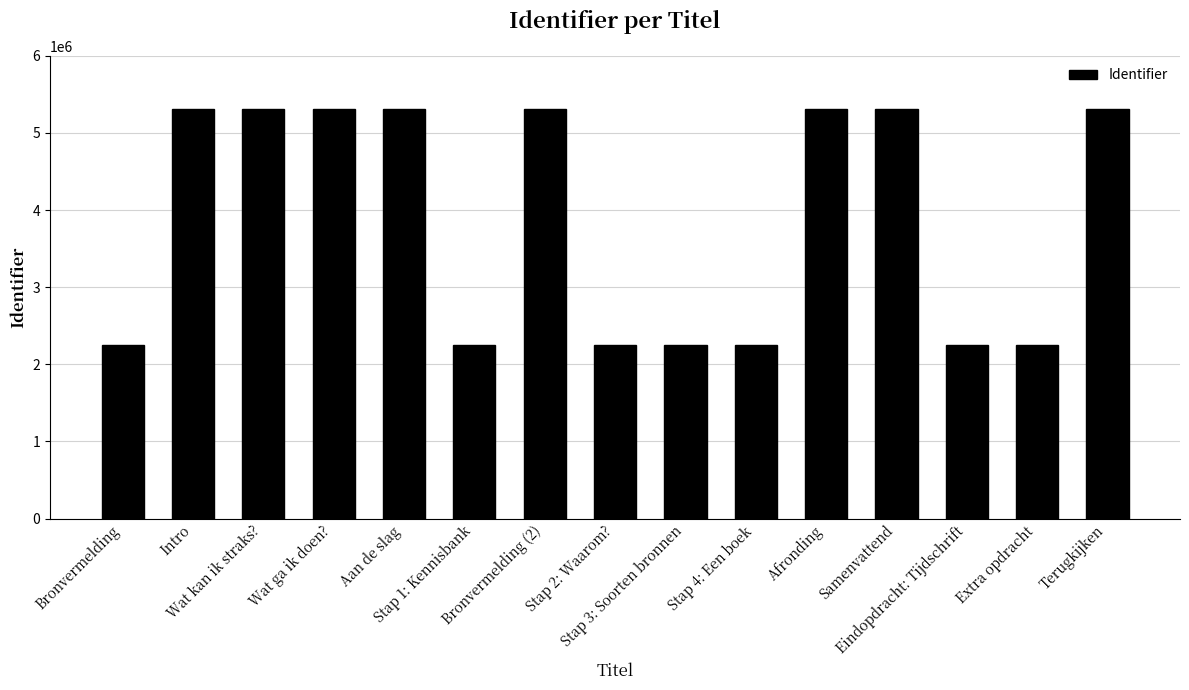

What is the difference between the values at Samenvattend and Stap 2: Waarom??

3049845